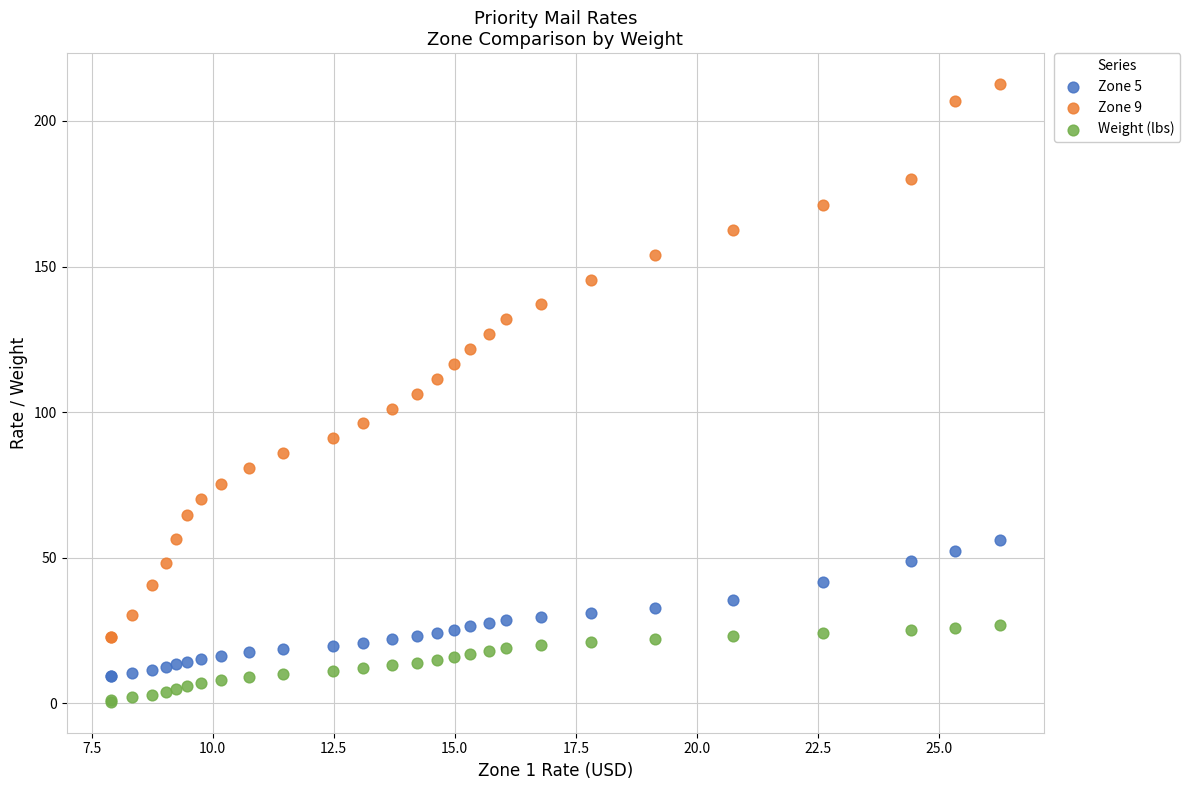

What are all the series names shown in the legend?

Zone 5, Zone 9, Weight (lbs)